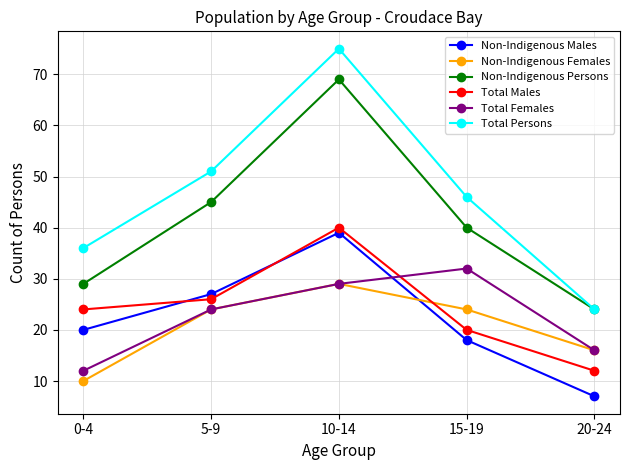

Does the chart display data point markers on the line(s)?

Yes